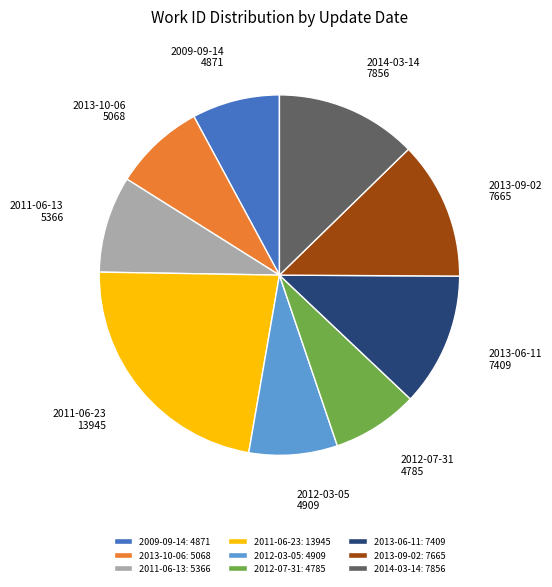

The 2014-03-14 slice represents 13% of the pie. True or false?

True